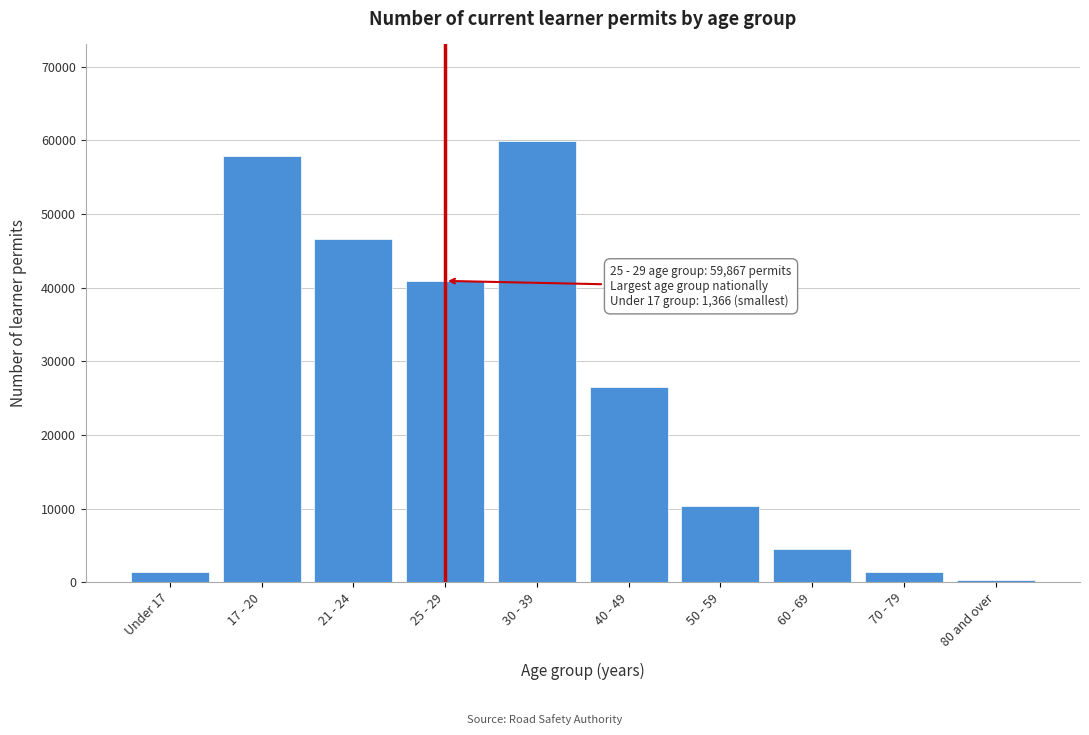

At which label is the value closest to 30052?

40 - 49